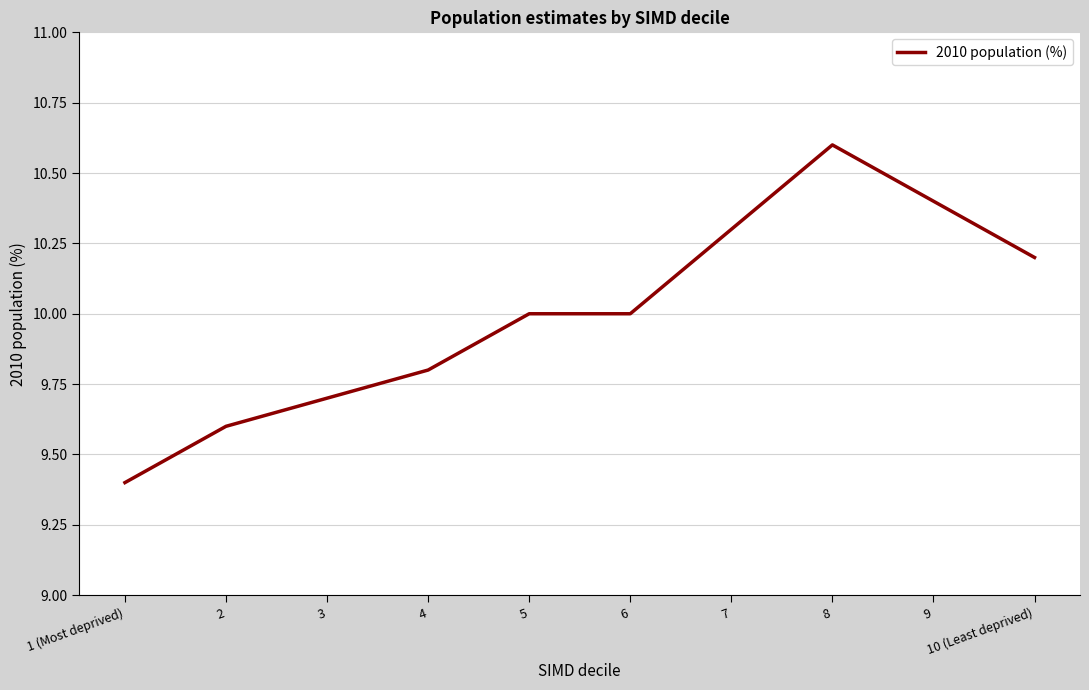

Which category has the lowest value across all series?

1 (Most deprived)